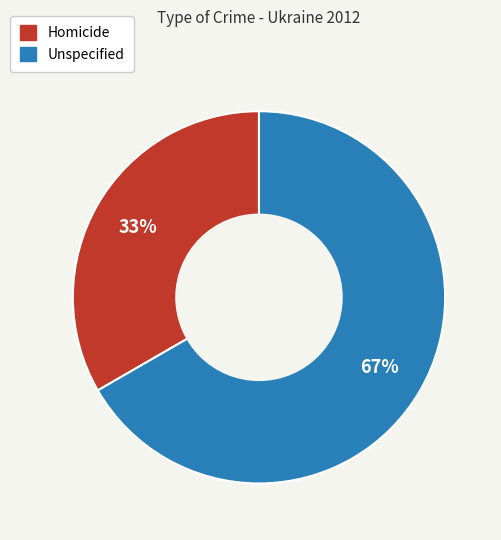

Which category accounts for the majority?

Unspecified